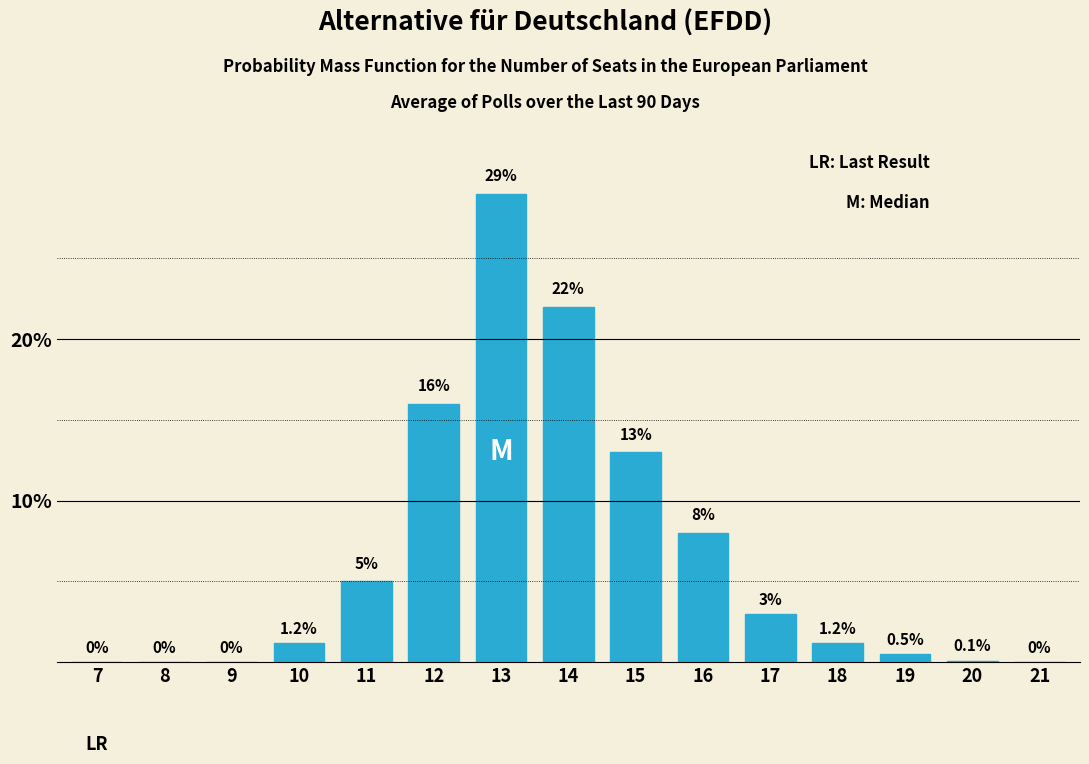

Reading left to right, list all the values displayed in this chart.

7=0.0	8=0.0	9=0.0	10=1.2	11=5.0	12=16.0	13=29.0	14=22.0	15=13.0	16=8.0	17=3.0	18=1.2	19=0.5	20=0.1	21=0.0